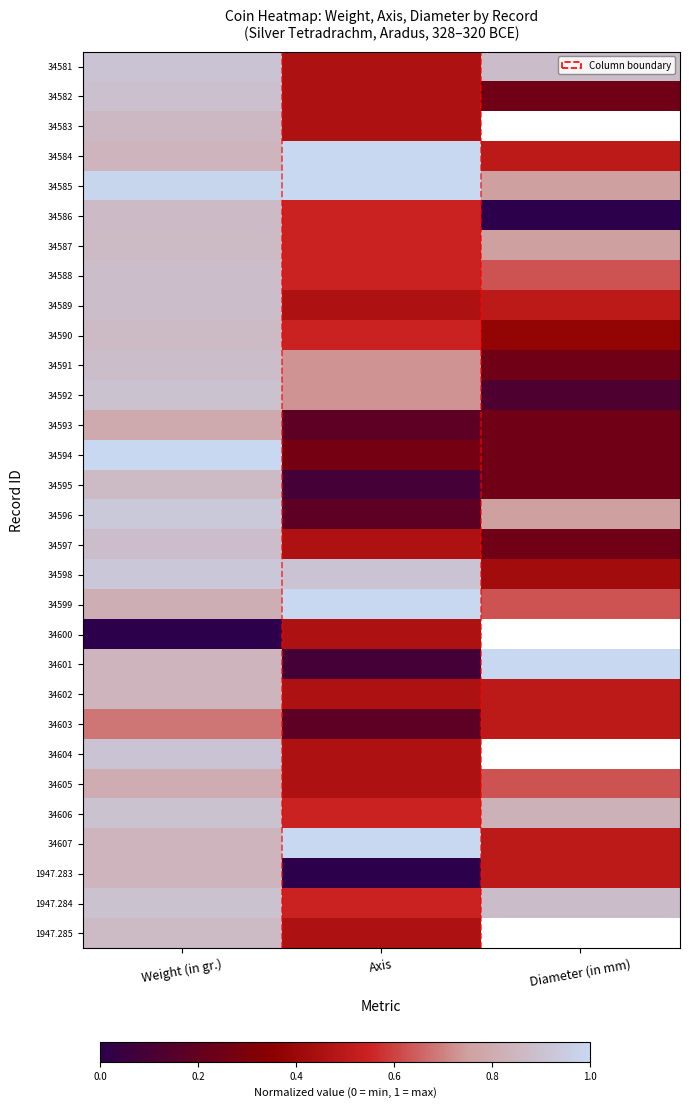

True or false: 34595 has a value of 0.0 at Axis.

False